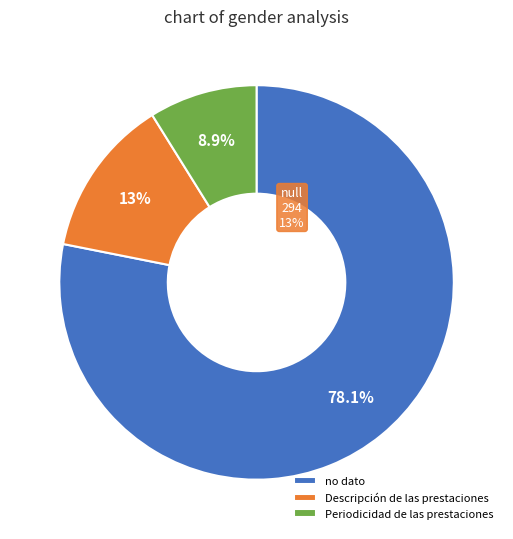

Count the number of slices in the pie.

3